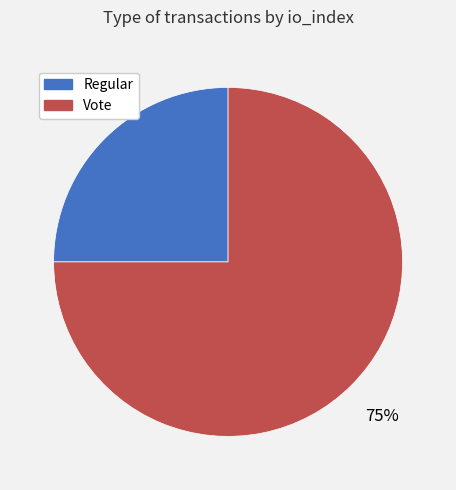

Is there any slice that represents more than half of the pie?

Yes